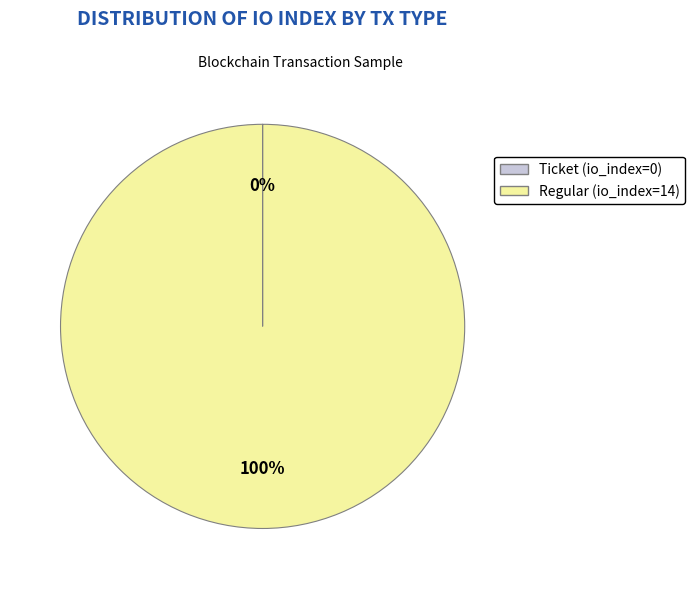

To the nearest percent, what is the difference between the largest and smallest slice percentages?

100%